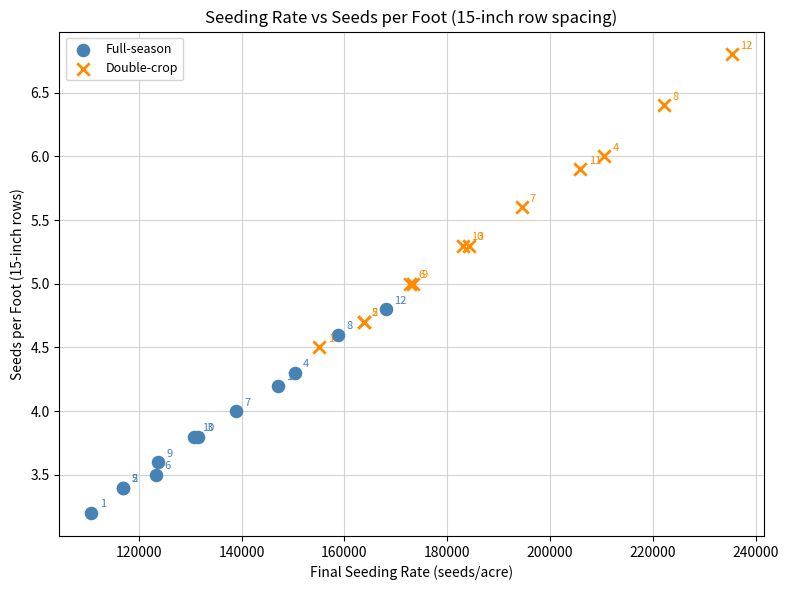

Which series has the largest Y range (max minus min)?

Double-crop